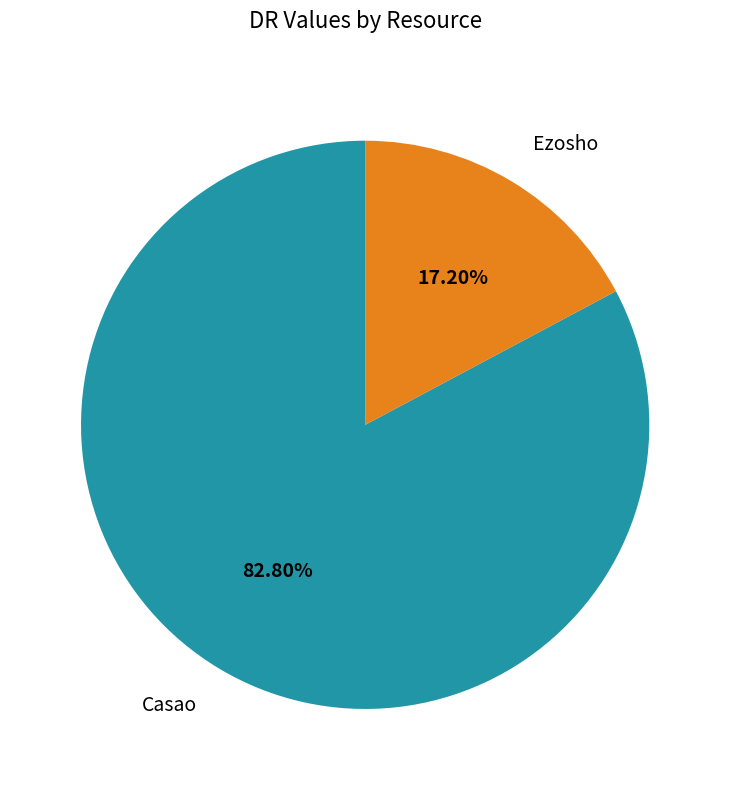

The Casao slice represents 96% of the pie. True or false?

False